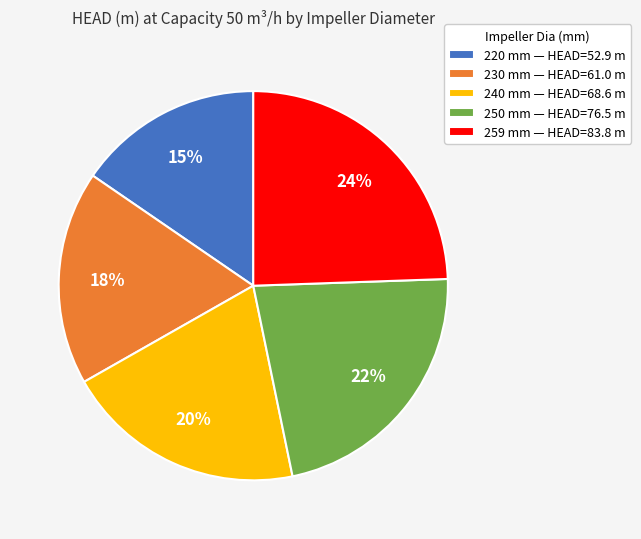

Between 230 mm and 259 mm, which is larger?

259 mm